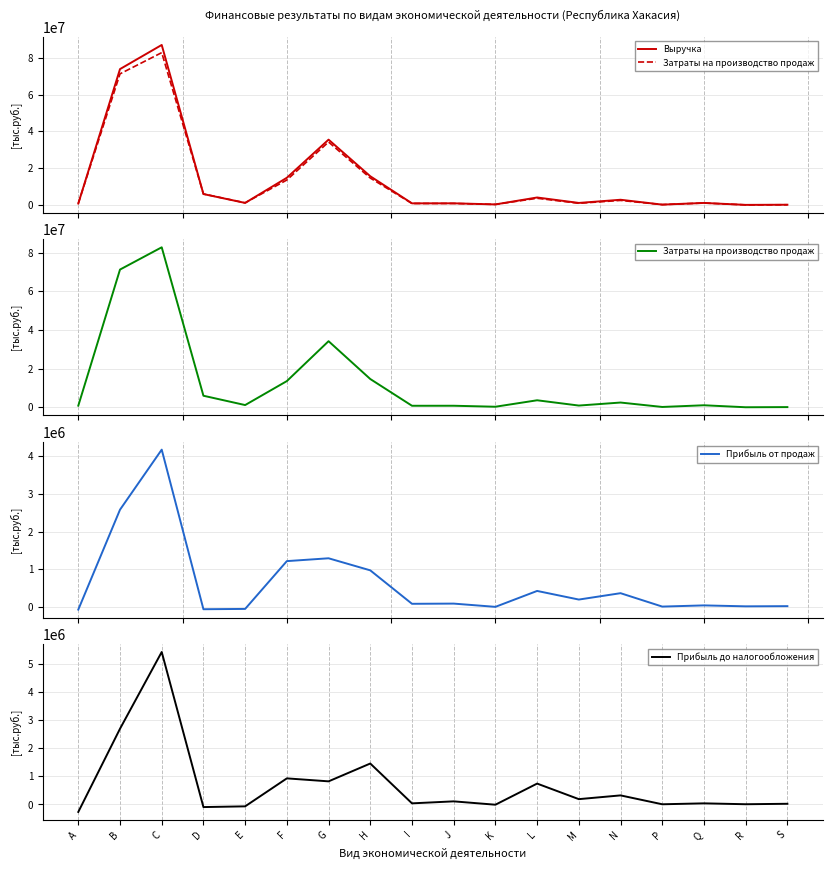

At which label does Прибыль до налогообложения first exceed 111030?

B